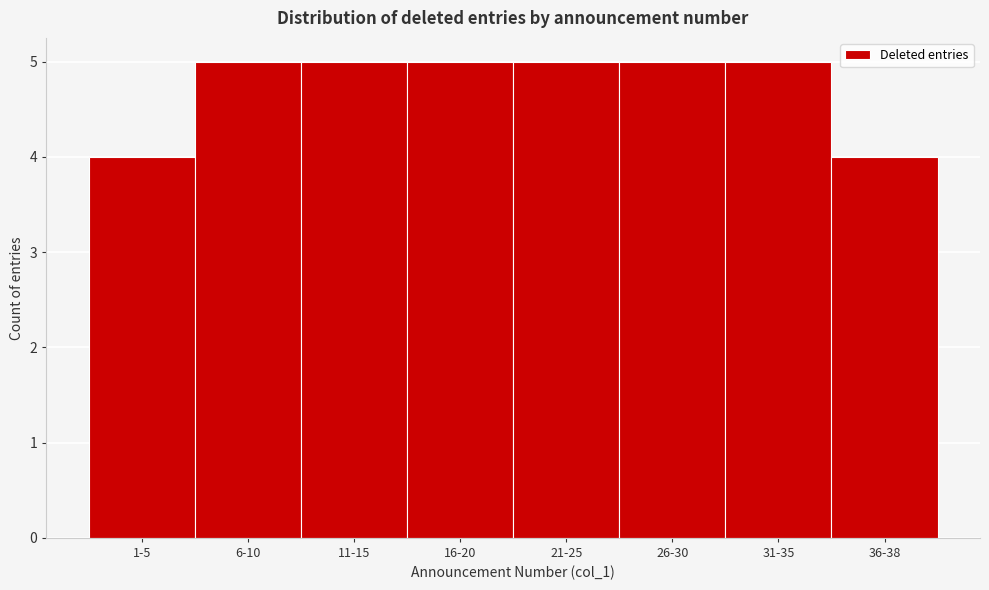

Reading right to left, list all the values displayed in this chart.

36-38=4	31-35=5	26-30=5	21-25=5	16-20=5	11-15=5	6-10=5	1-5=4